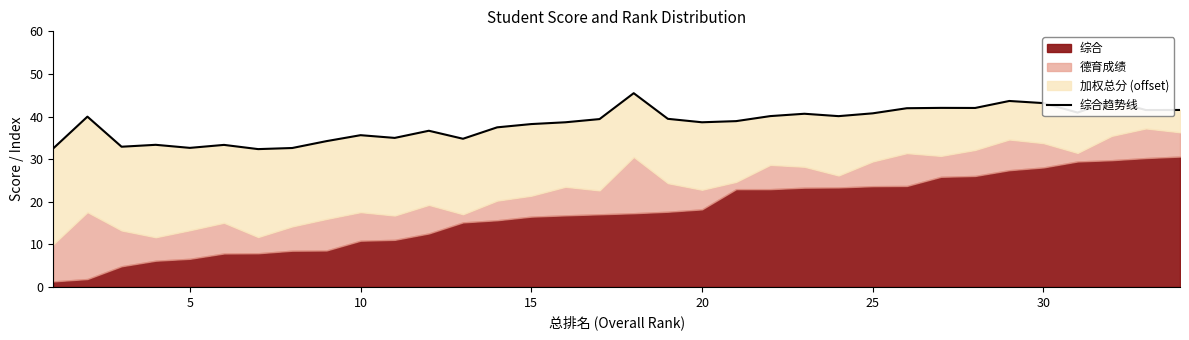

How many points are higher than both their immediate neighbors (excluding endpoints)?

10